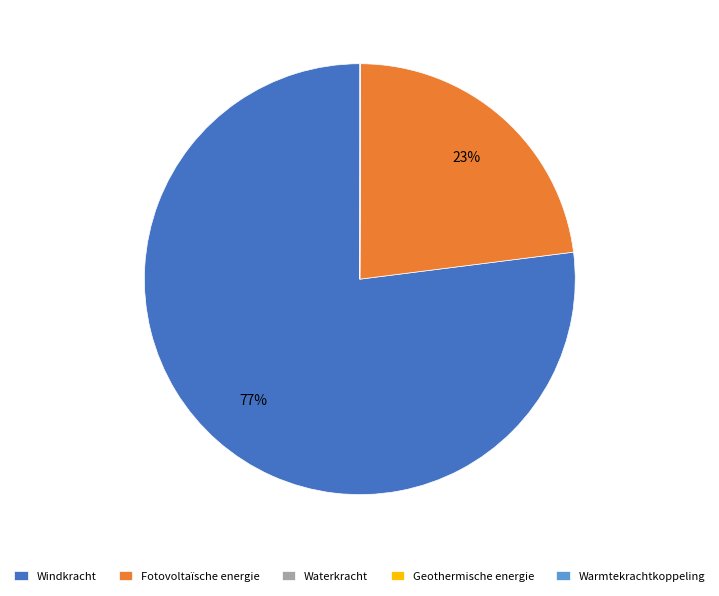

To the nearest percent, what is the difference between the largest and smallest slice percentages?

77%